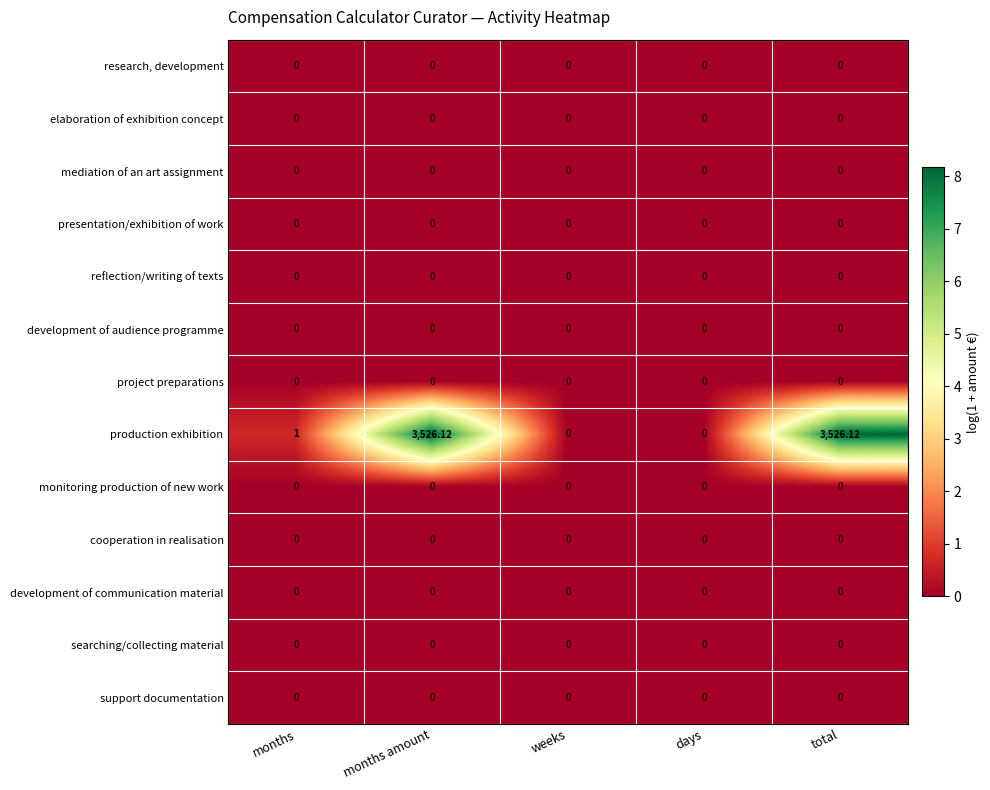

Which series has the largest range (max minus min)?

production exhibition